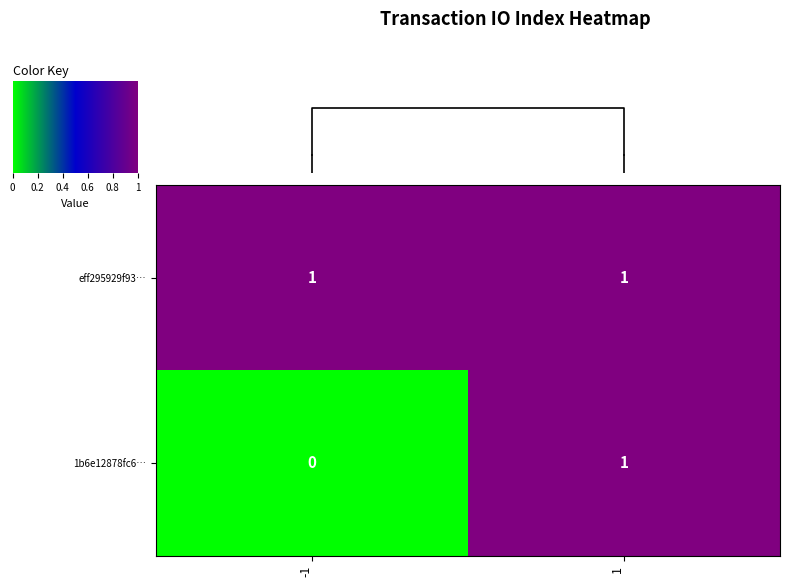

The eff295929f93… series shows 2 at -1. True or false?

False